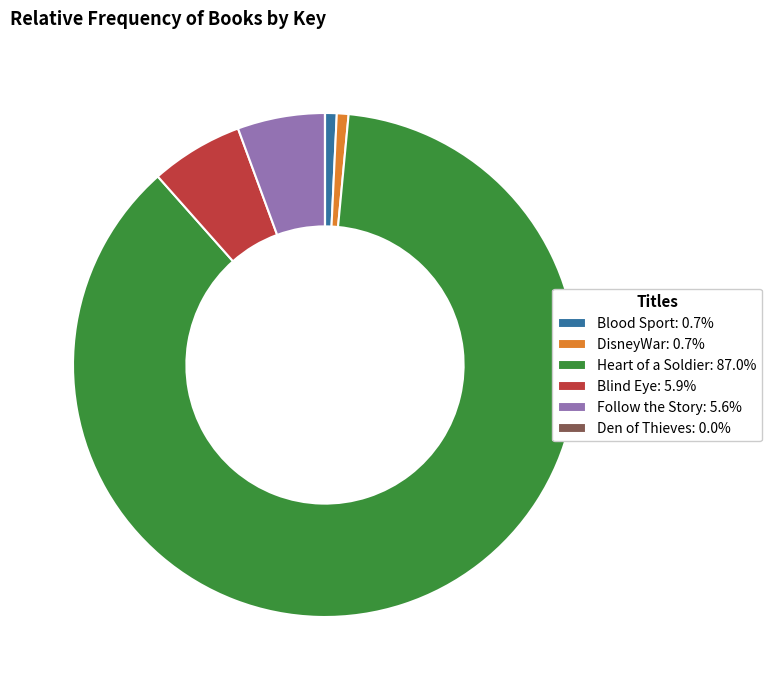

Is the sum of Blind Eye: 5.9% and Follow the Story: 5.6% greater than half?

No